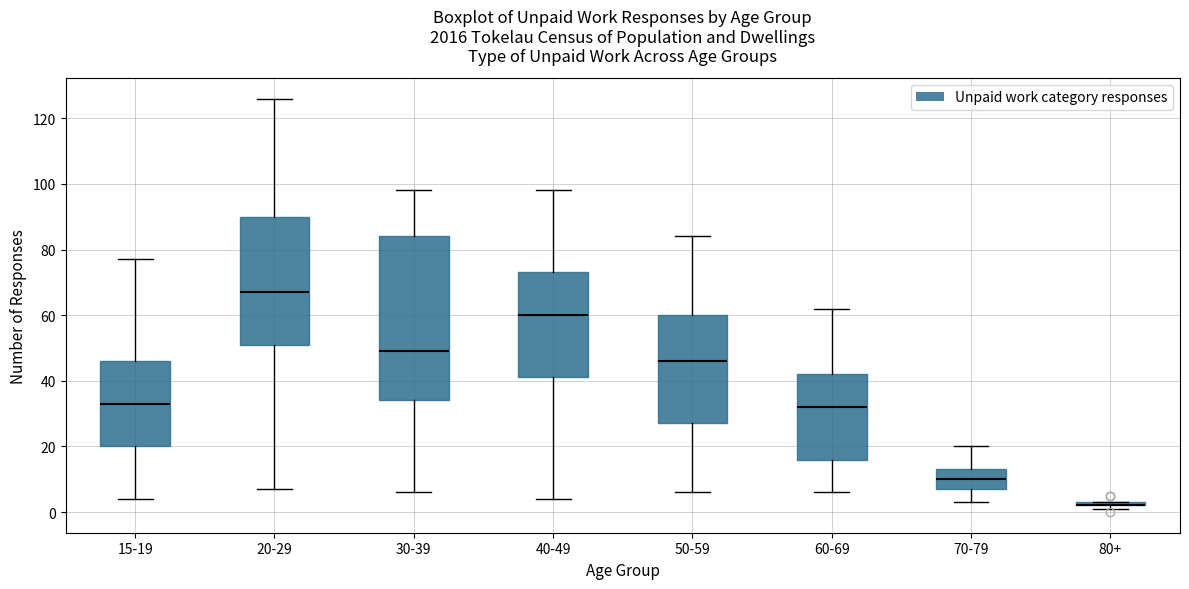

Where is the upper edge of the box for 80+ on the y-axis? The values are not printed on the chart, so give them approximately, as read against the axis.

4